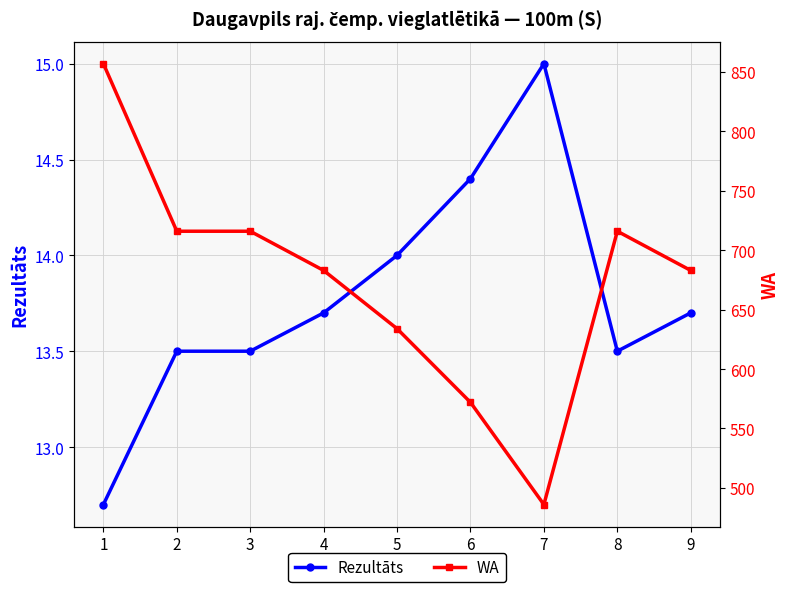

How many data points in WA are less than 683?

3